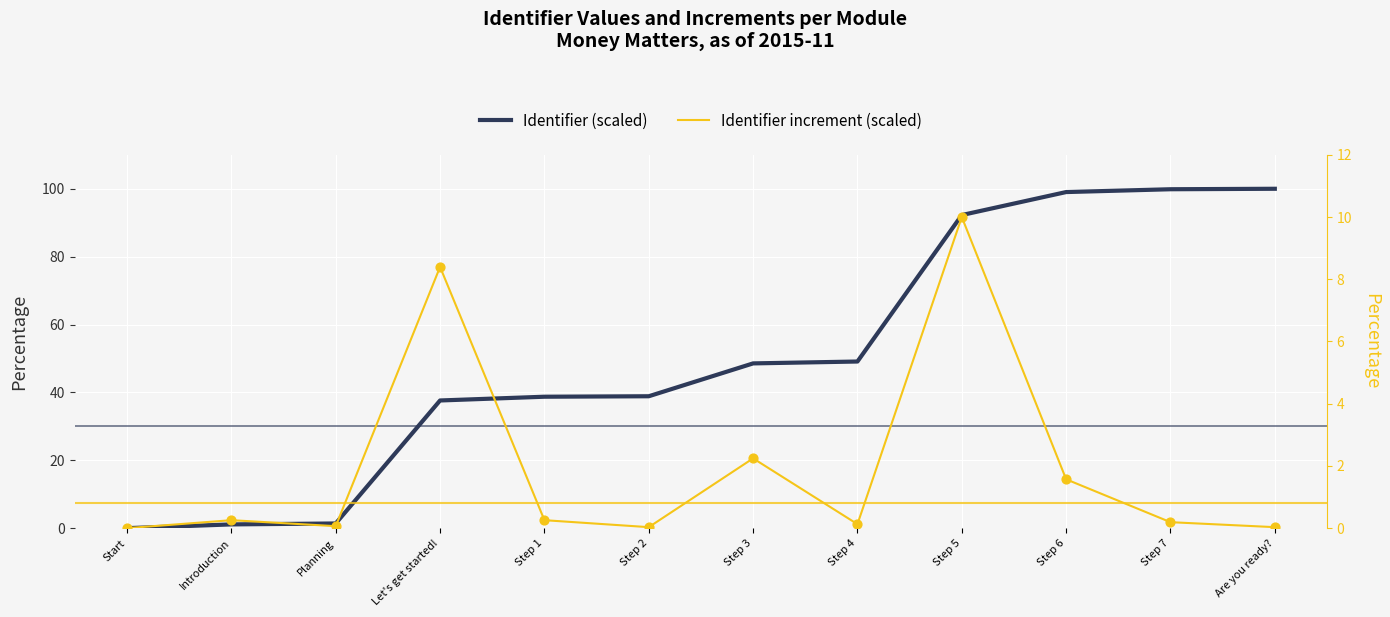

Is the value of Identifier (scaled) at Step 4 greater than the value of Identifier increment (scaled) at Step 5?

Yes